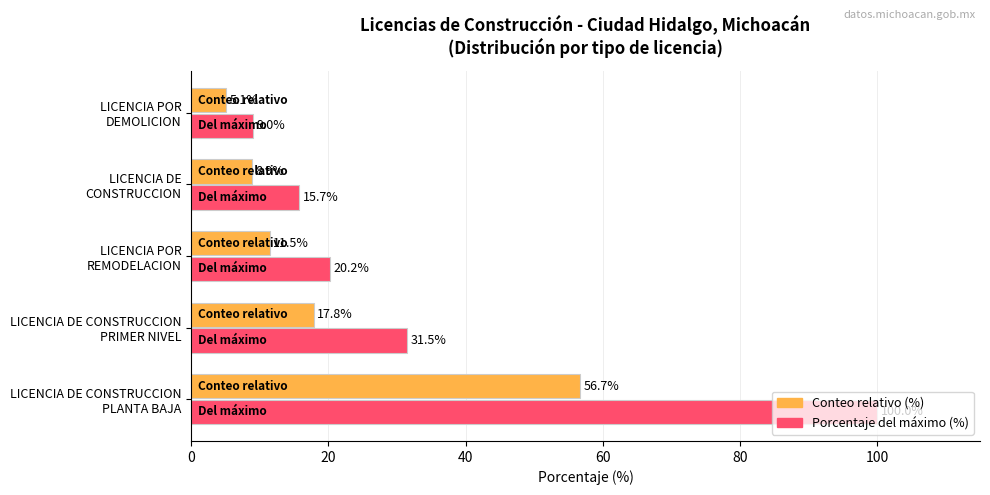

List the series in order of their peak value, lowest first.

Conteo relativo (%), Porcentaje del máximo (%)